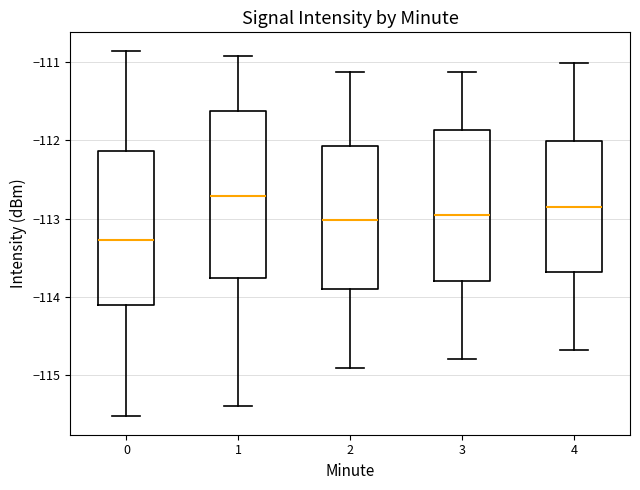

Which box's median line is the lowest?

0